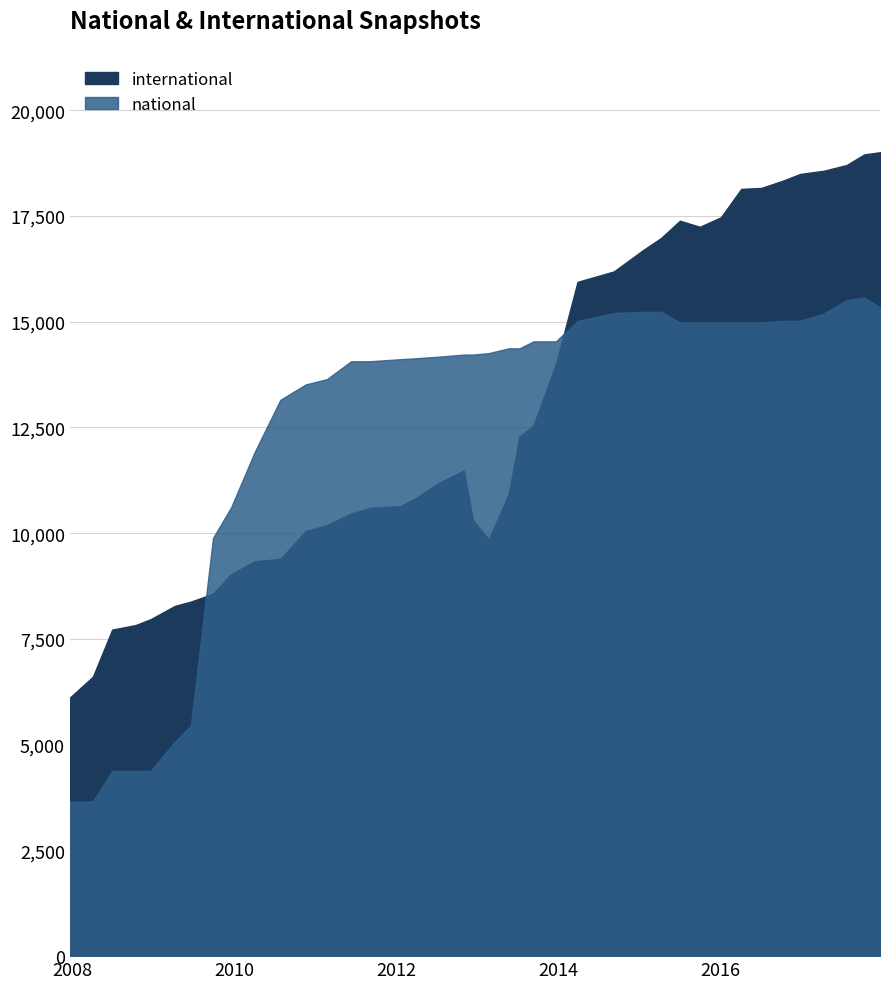

Is the value of national at 2014-09-08 greater than the value of international at 2009-04-06?

Yes